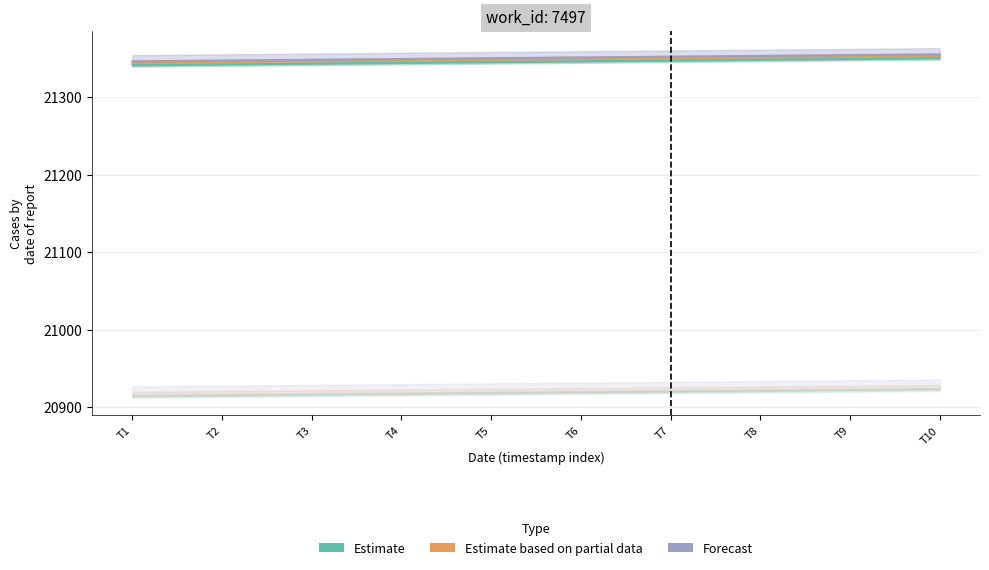

What is the value of the Estimate point at the 9th from the left?

21349